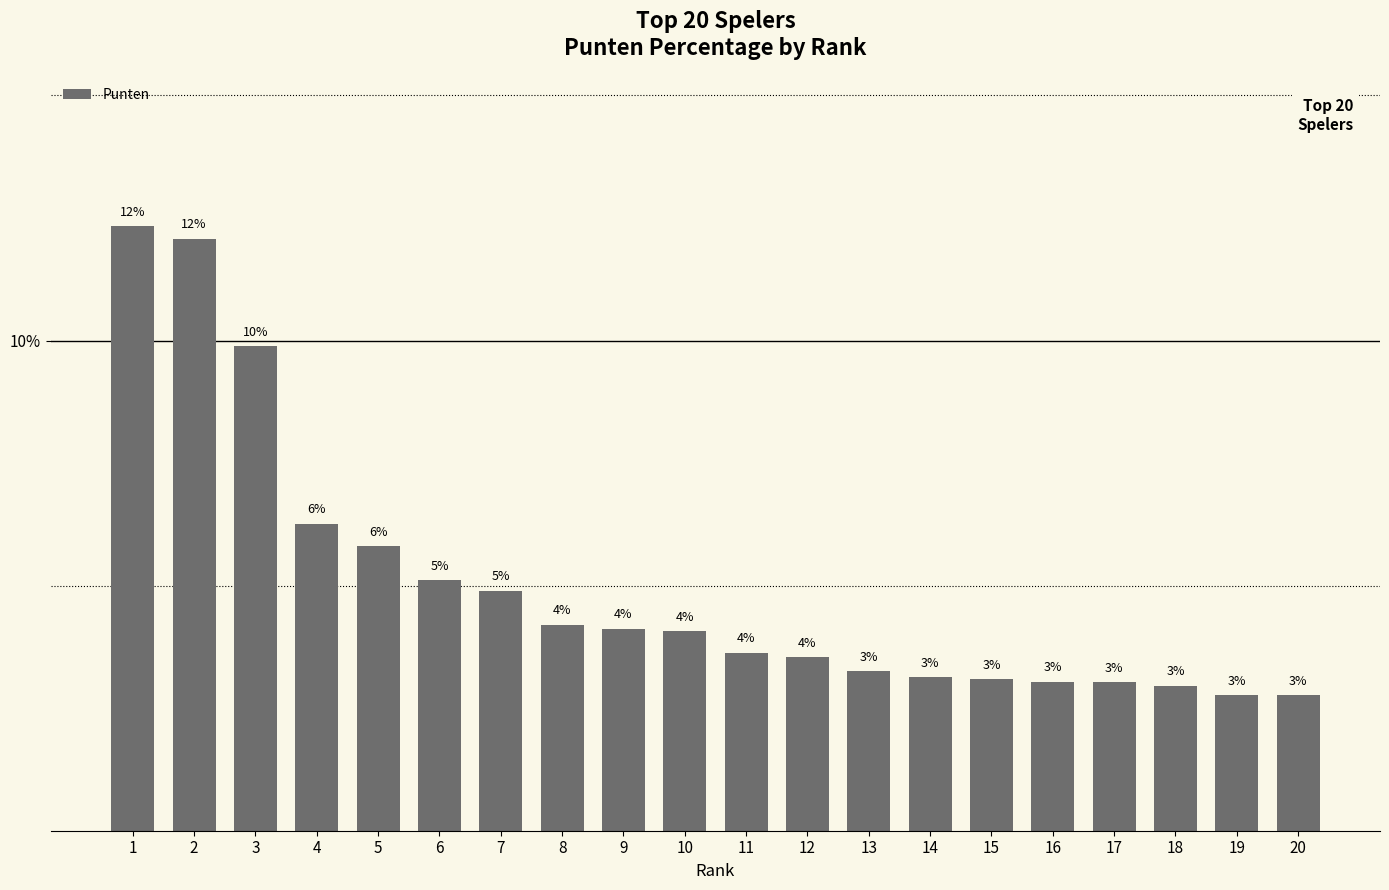

List the labels in order of value, largest first.

1, 2, 3, 4, 5, 6, 7, 8, 9, 10, 11, 12, 13, 14, 15, 16, 17, 18, 19, 20